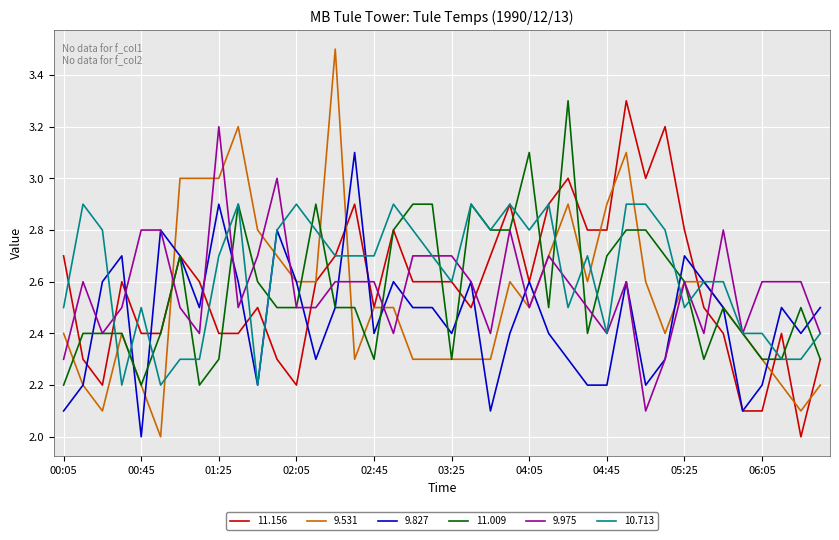

What is the highest value of the 11.156 series?

3.3